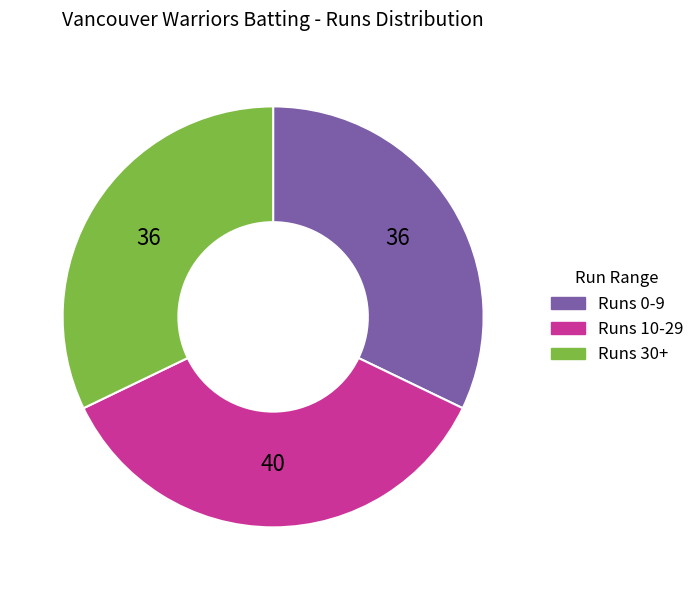

Does any single category account for the majority?

No